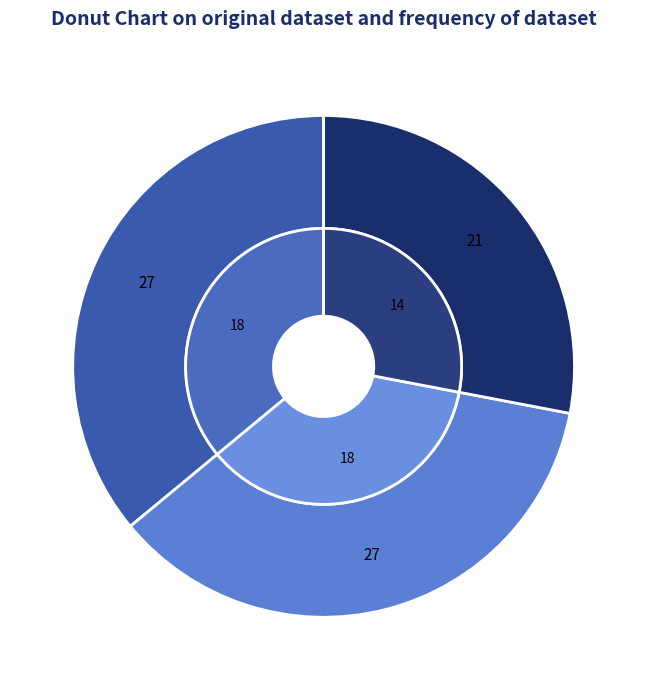

Is it true that Haninec Andrej is 36% of the pie?

True